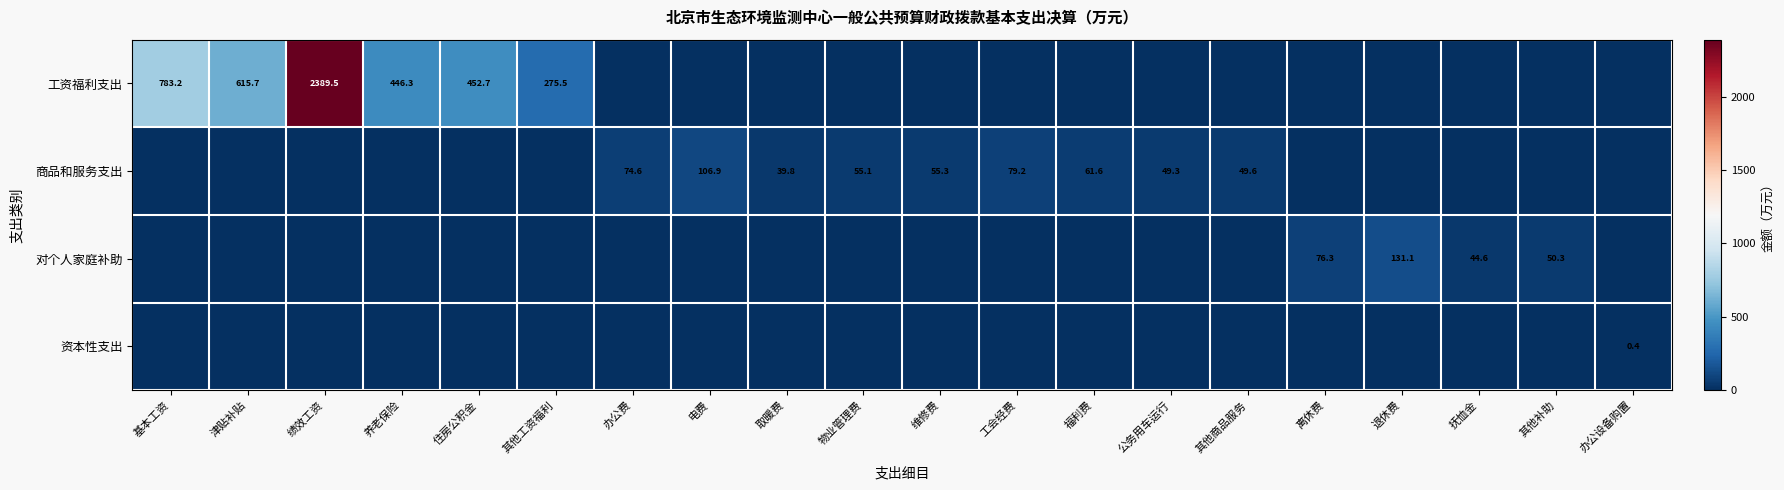

At how many categories does at least one series exceed 1989?

1